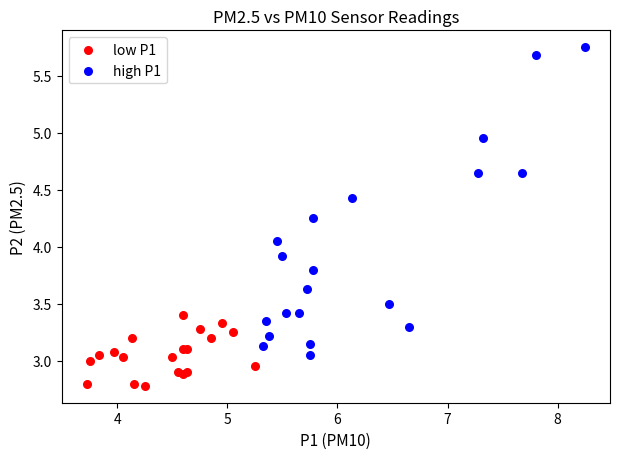

Which series has the largest Y range (max minus min)?

high P1